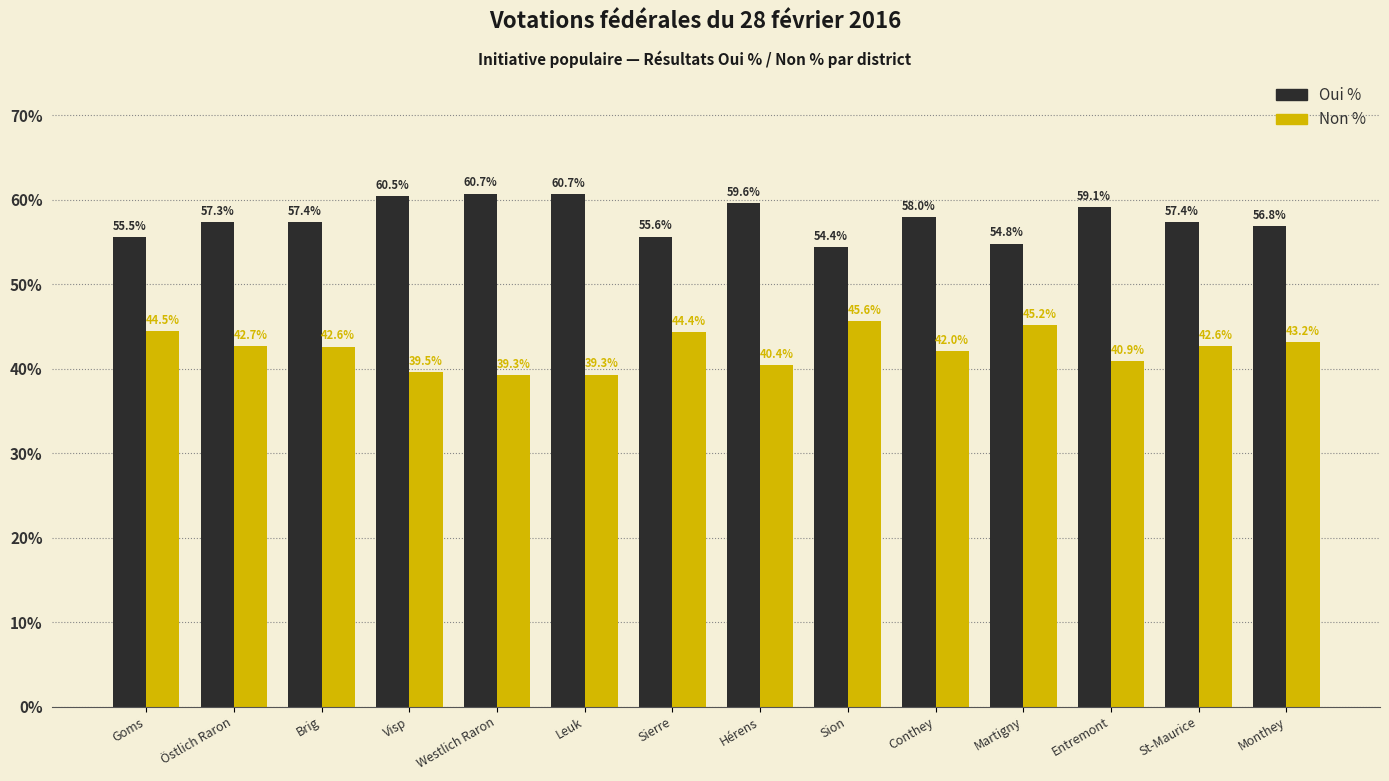

What is the difference between the highest and lowest values at Entremont?

18.2